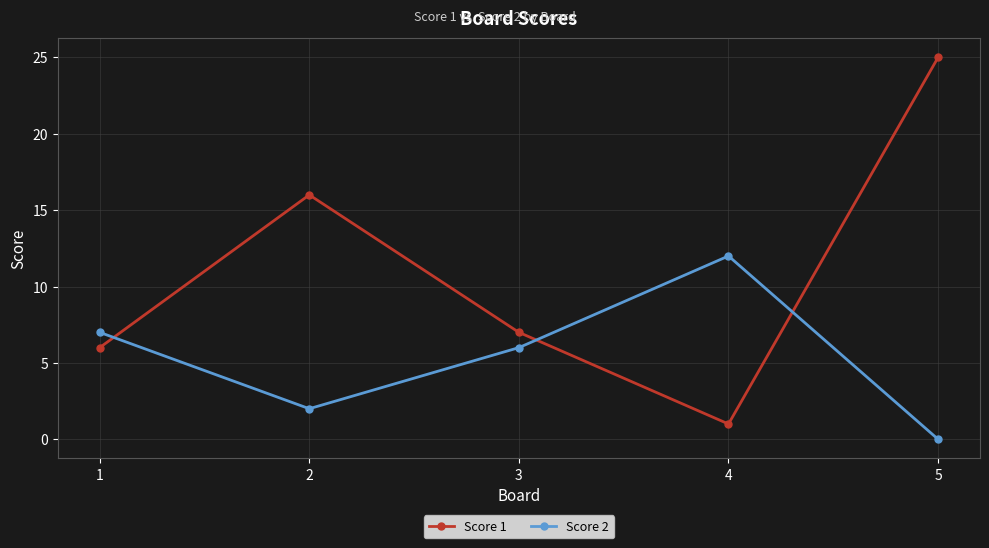

What is the maximum value for Score 1?

25